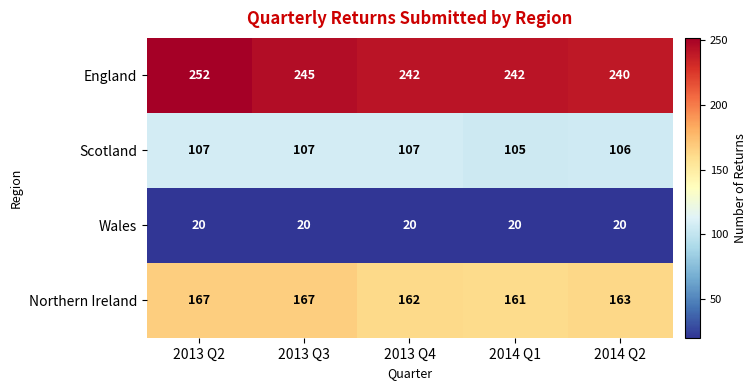

The England series shows 353 at 2013 Q3. True or false?

False